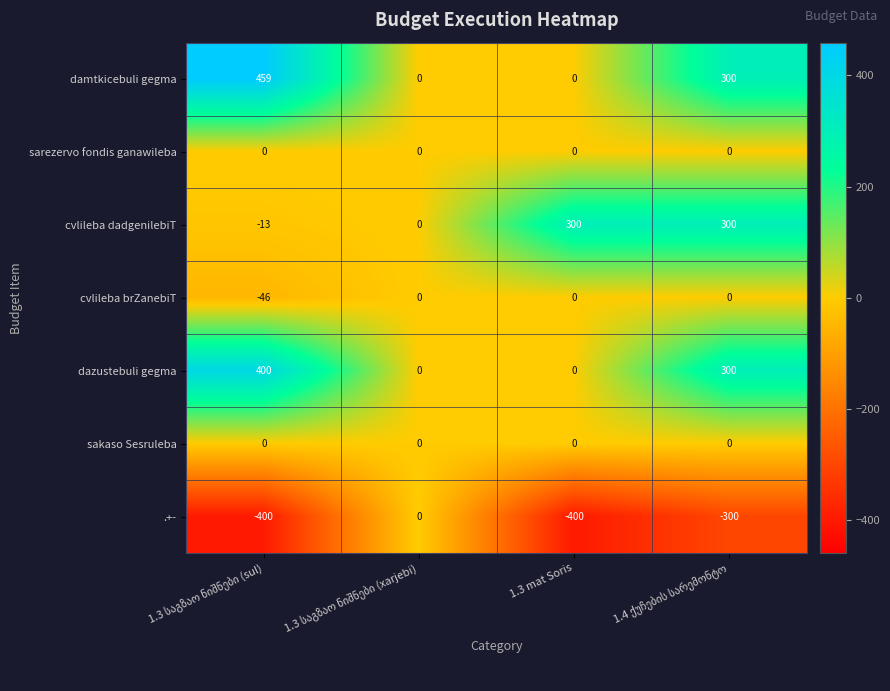

What is the minimum value shown in the chart?

-400